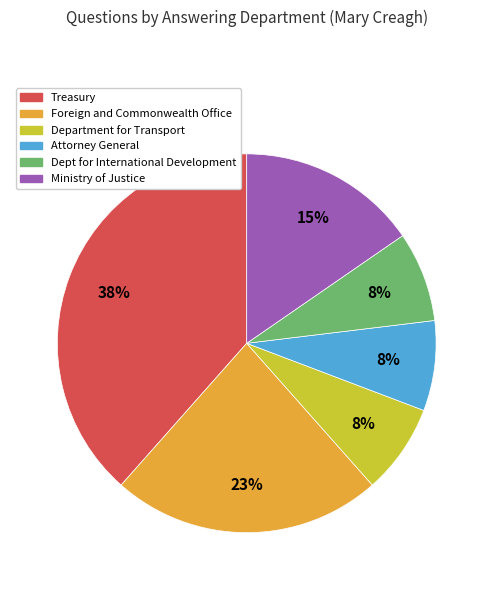

Which category has the biggest portion of the pie?

Treasury